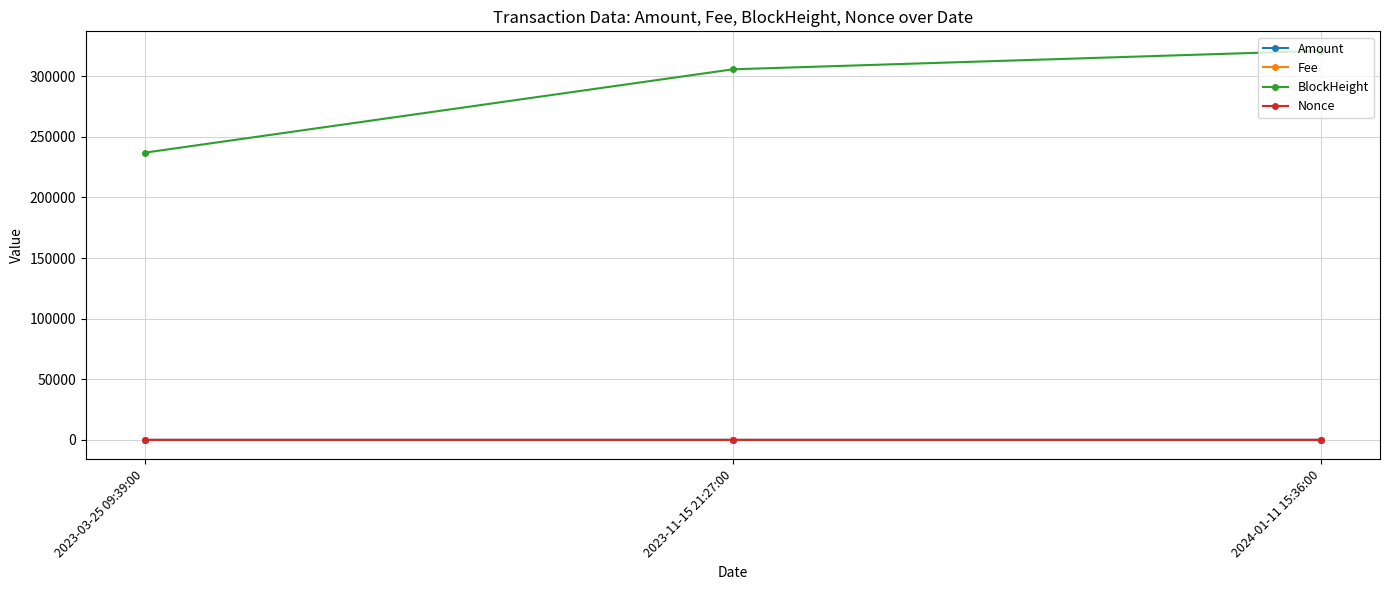

What is the label of the 1st point from the right?

2024-01-11 15:36:00